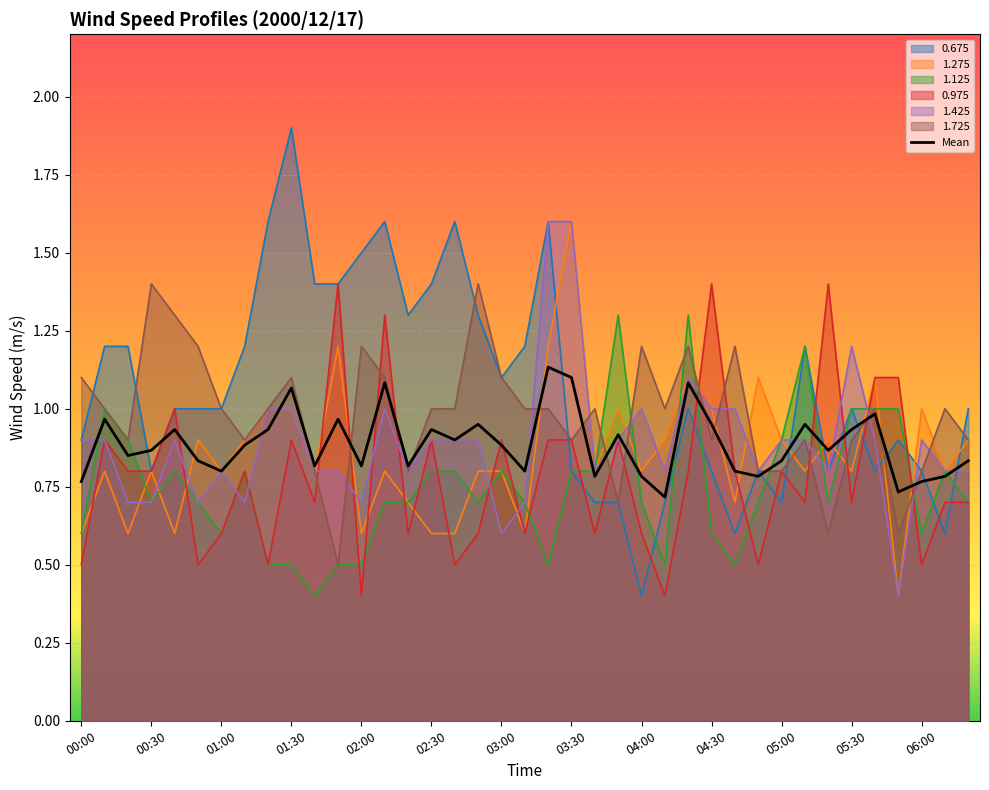

The value of 1.725 at 04:00 is 1.2. True or false?

True